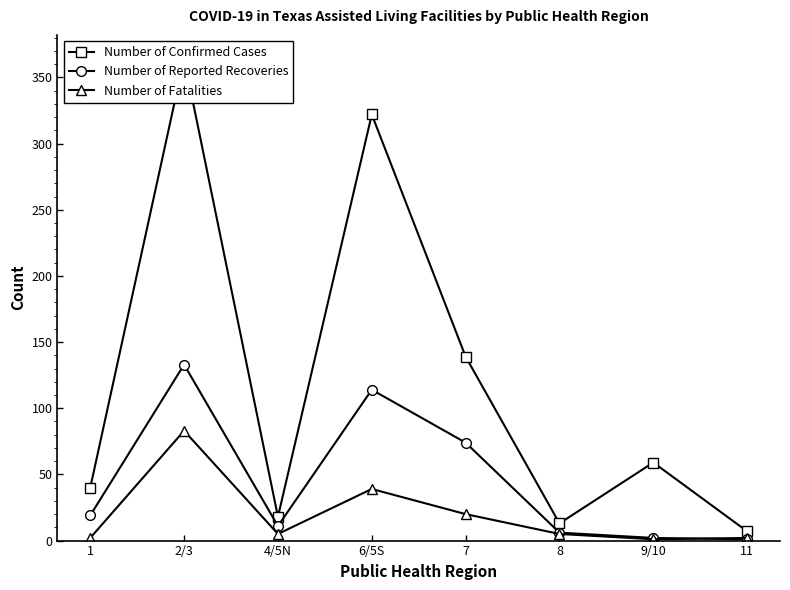

At which label does Number of Confirmed Cases reach its peak?

2/3